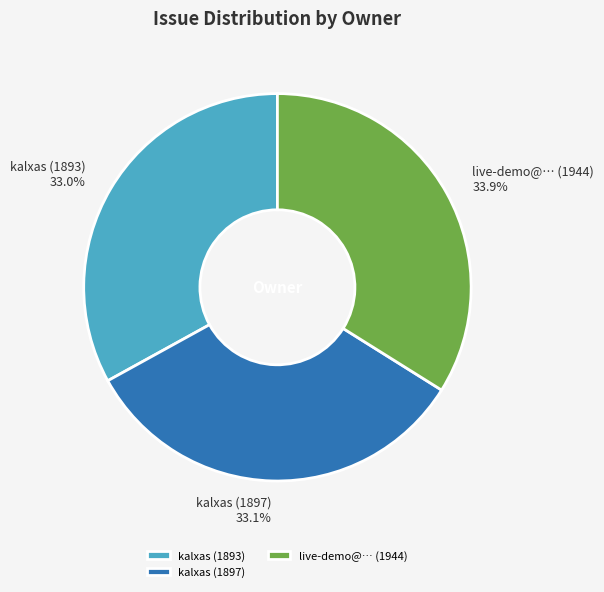

Between live-demo@… (1944) and kalxas (1897), which is larger?

live-demo@… (1944)